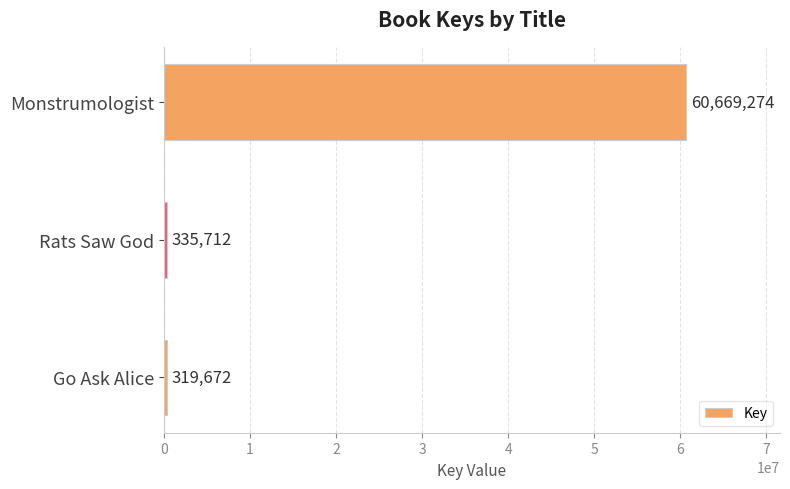

List the labels in order of value, smallest first.

Go Ask Alice, Rats Saw God, Monstrumologist